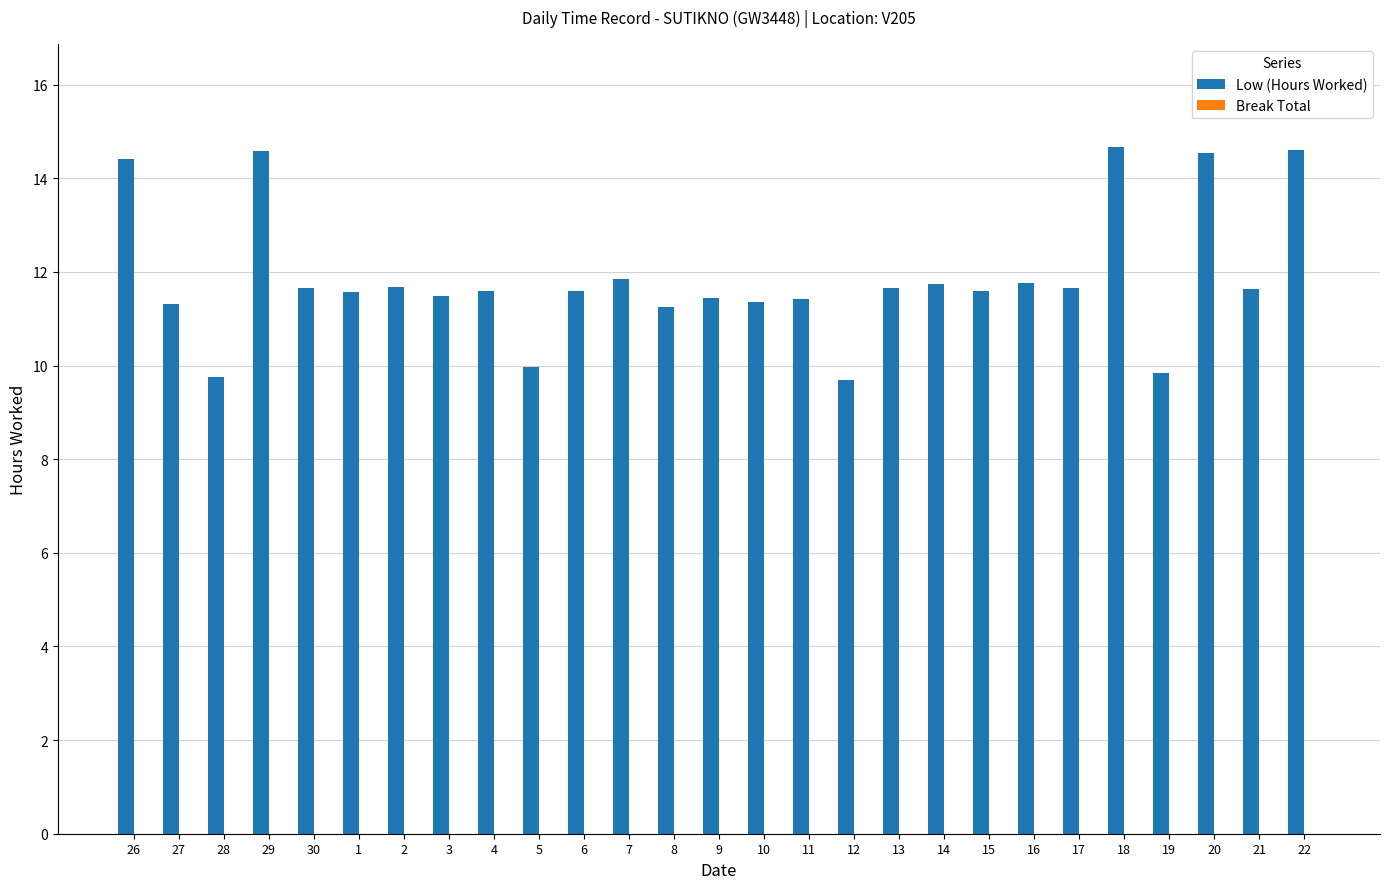

What is the label of the 15th bar from the left?

10